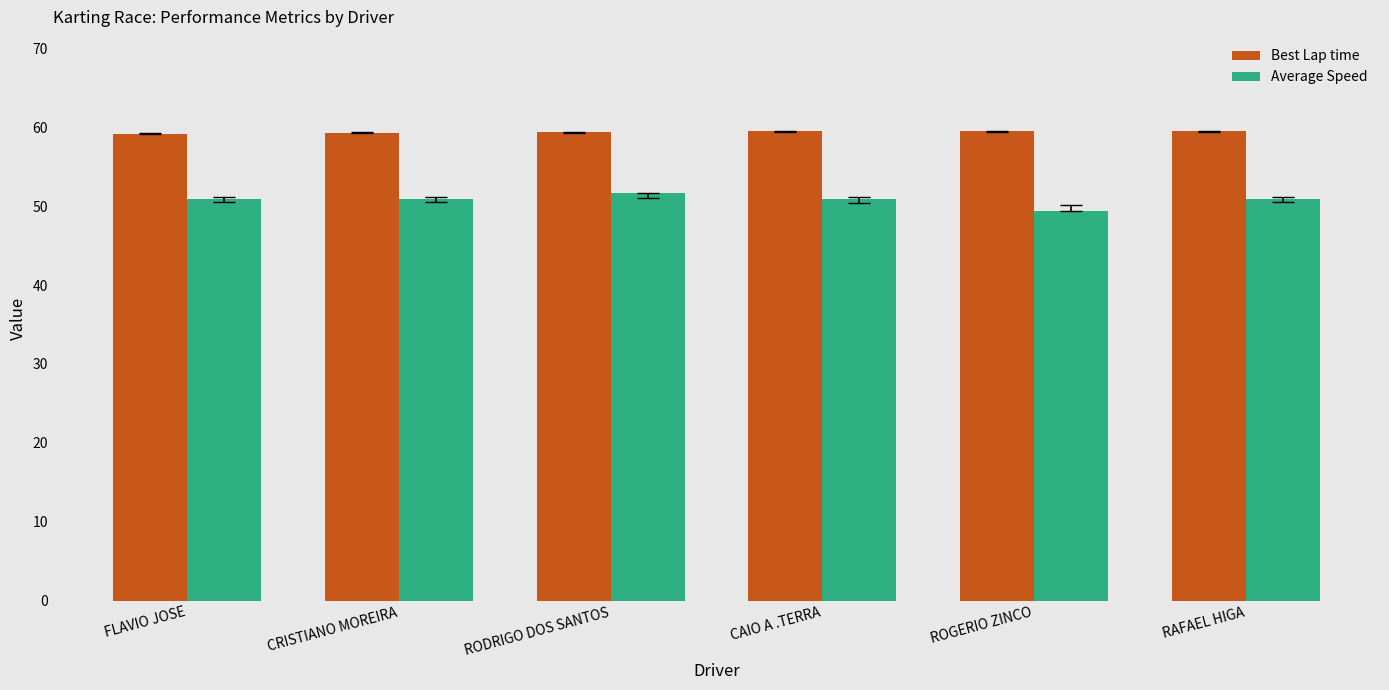

What is the difference between the highest and lowest values at RODRIGO DOS SANTOS?

7.7